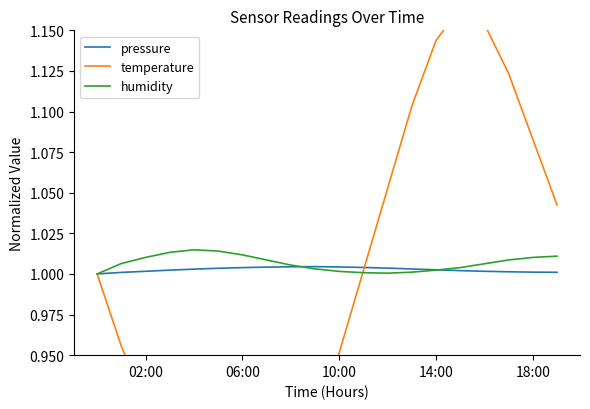

How many data points in temperature are above 1?

9